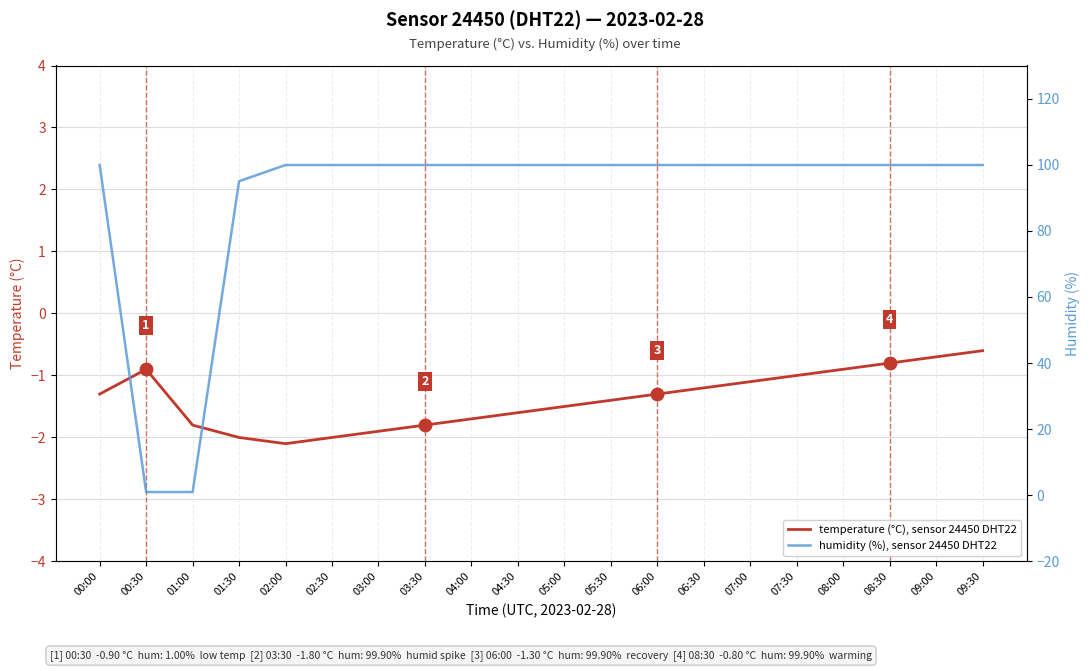

What is the total value across all series at 03:00?

98.0